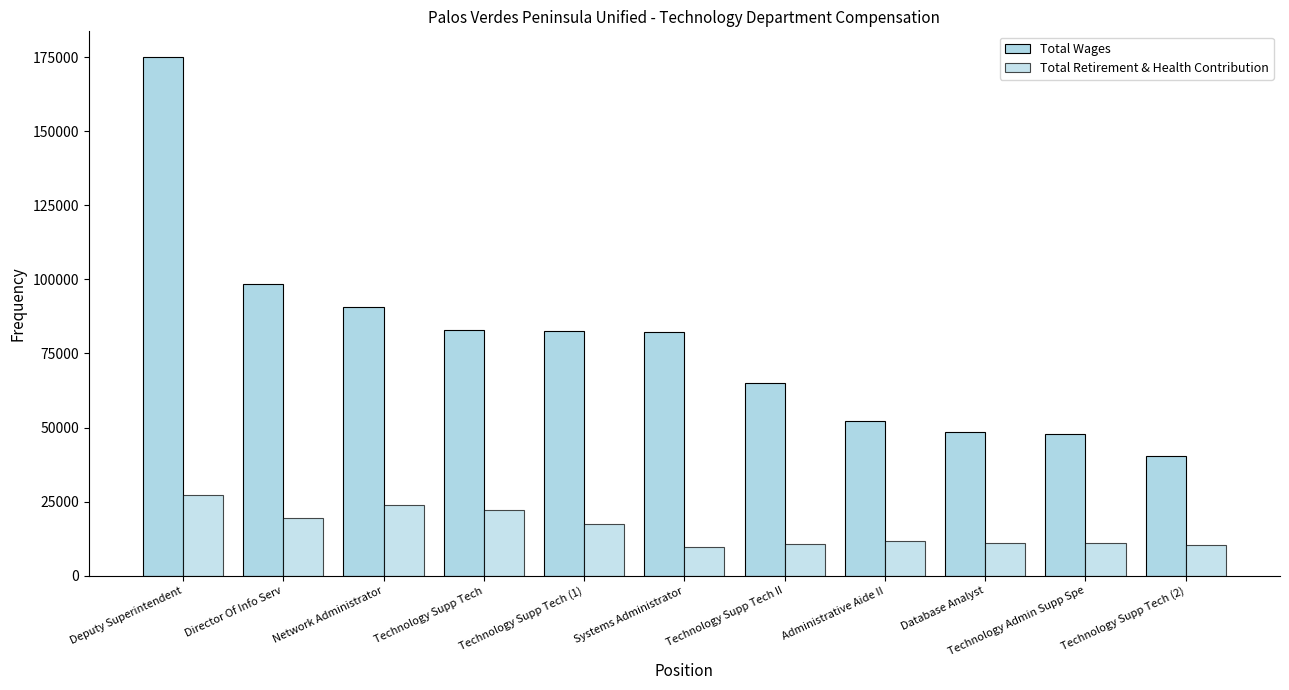

How many data points in Total Wages are less than 82214?

5